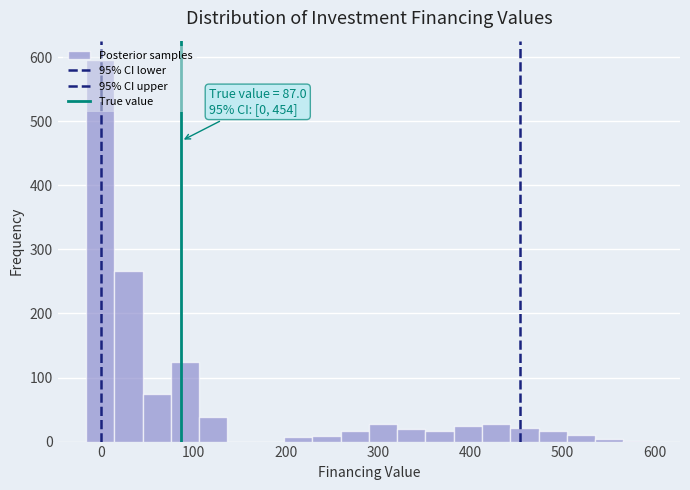

Read against the x-axis, roughly where is the centre of the tallest bar?

0